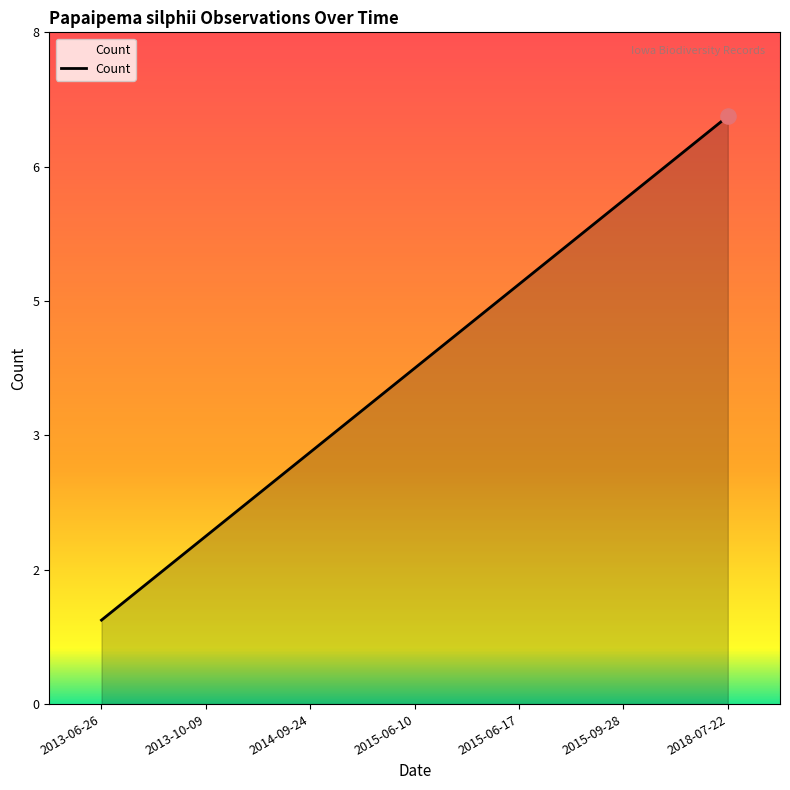

What is the ratio of the value at 2015-06-10 to the value at 2014-09-24?

1.3